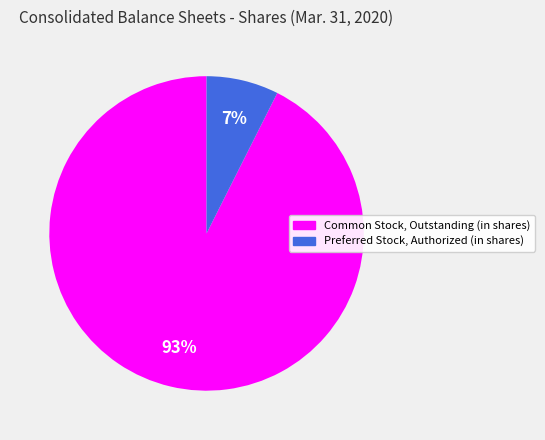

Is it true that Preferred Stock, Authorized (in shares) is 7% of the pie?

True